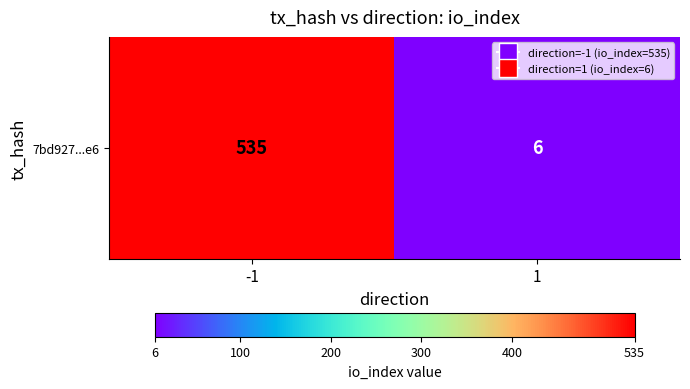

What is the maximum value shown in the chart?

535